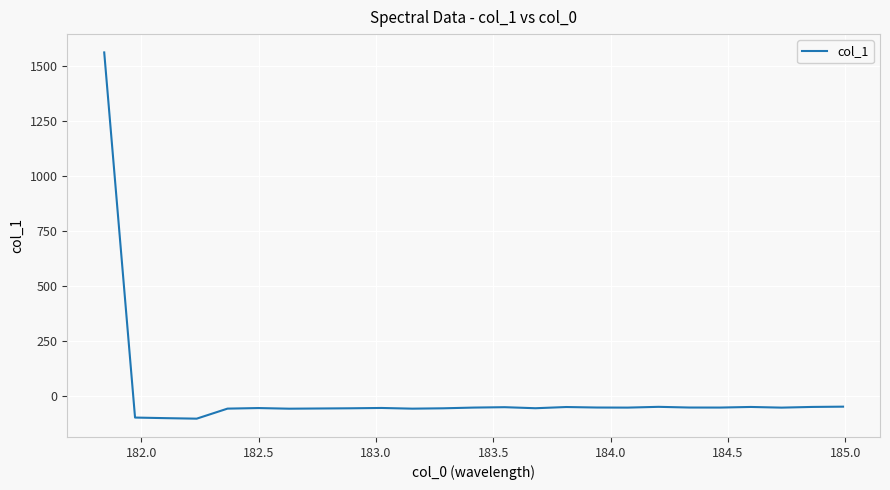

What is the difference between the maximum and minimum values?

1666.3